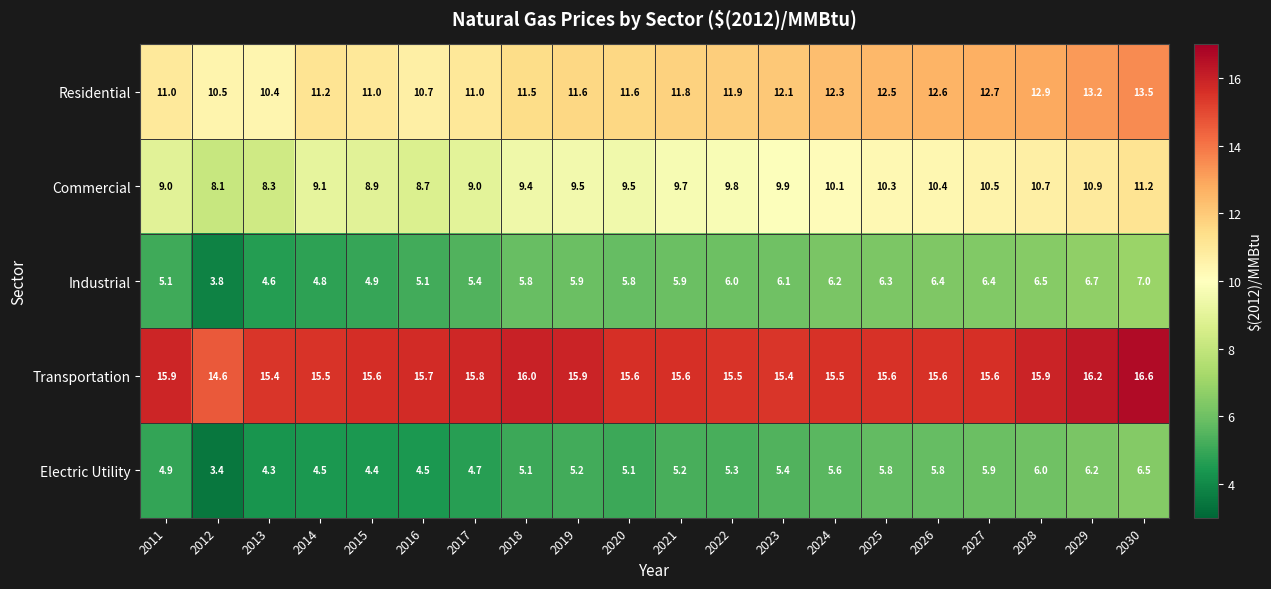

At which category is the sum across all series the highest?

2030